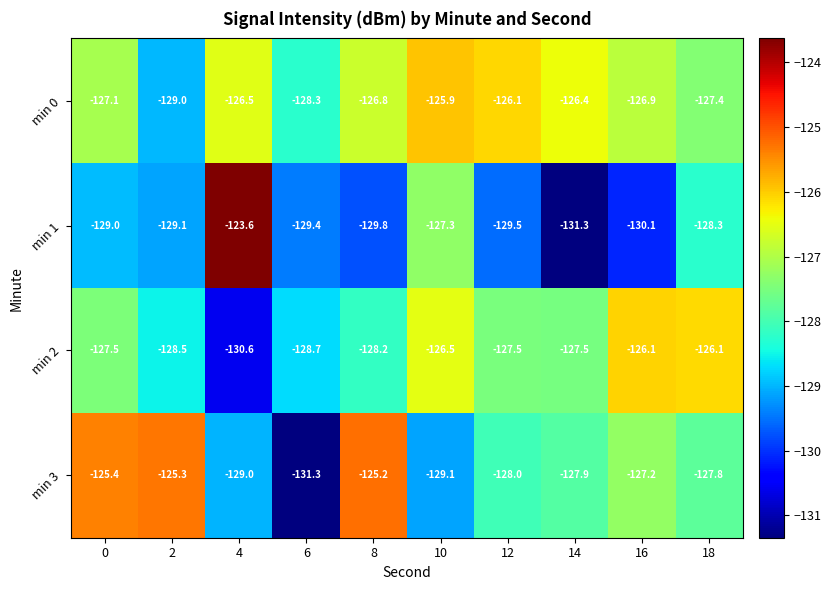

Read the min 2 value at 2.

-128.5